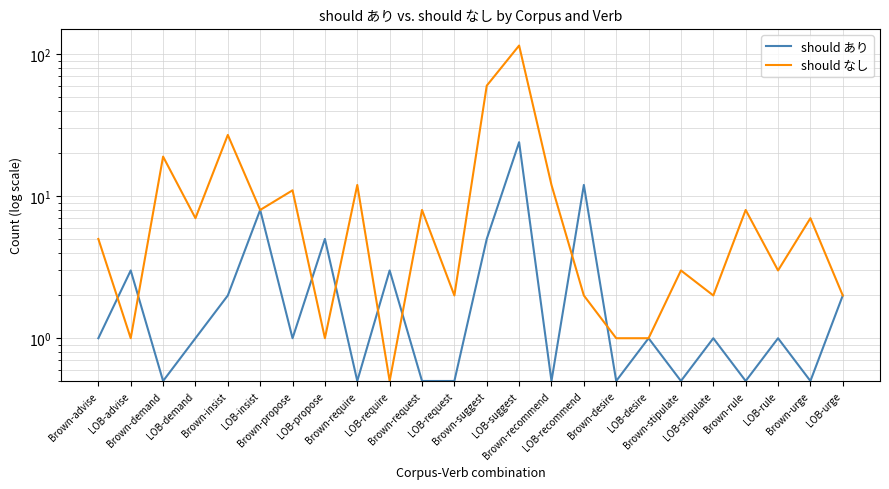

What is the difference between the second highest and second lowest values in the should なし series?

59.0